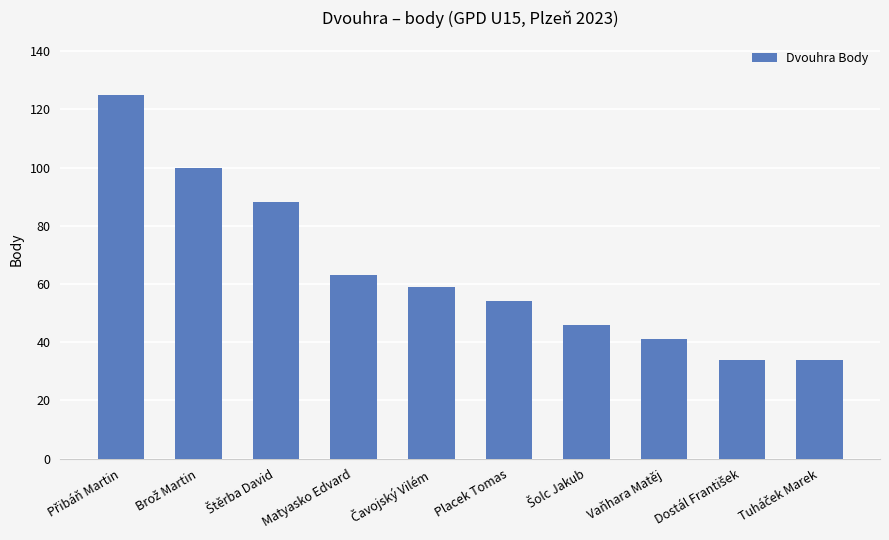

True or false: the data shows 26 at Placek Tomas.

False